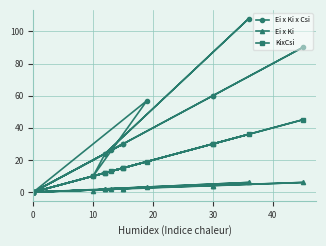

List the series in order of their overall mean, lowest first.

Ei x Ki, KixCsi, Ei x Ki x Csi